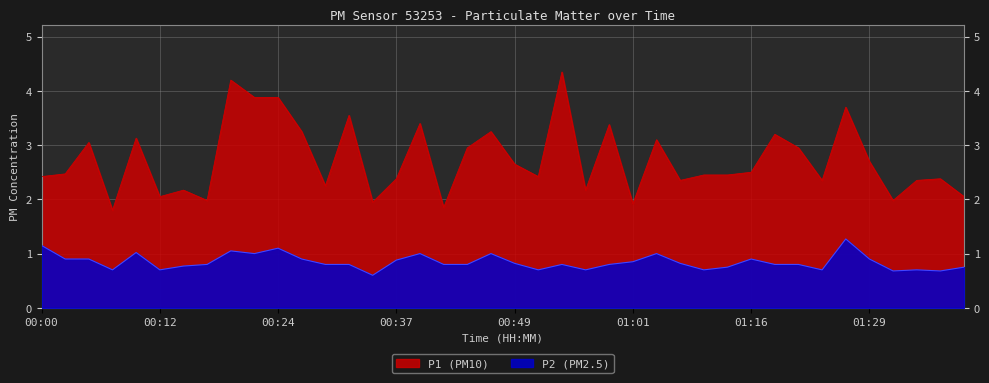

What is the total value across all series at 01:21?

3.8